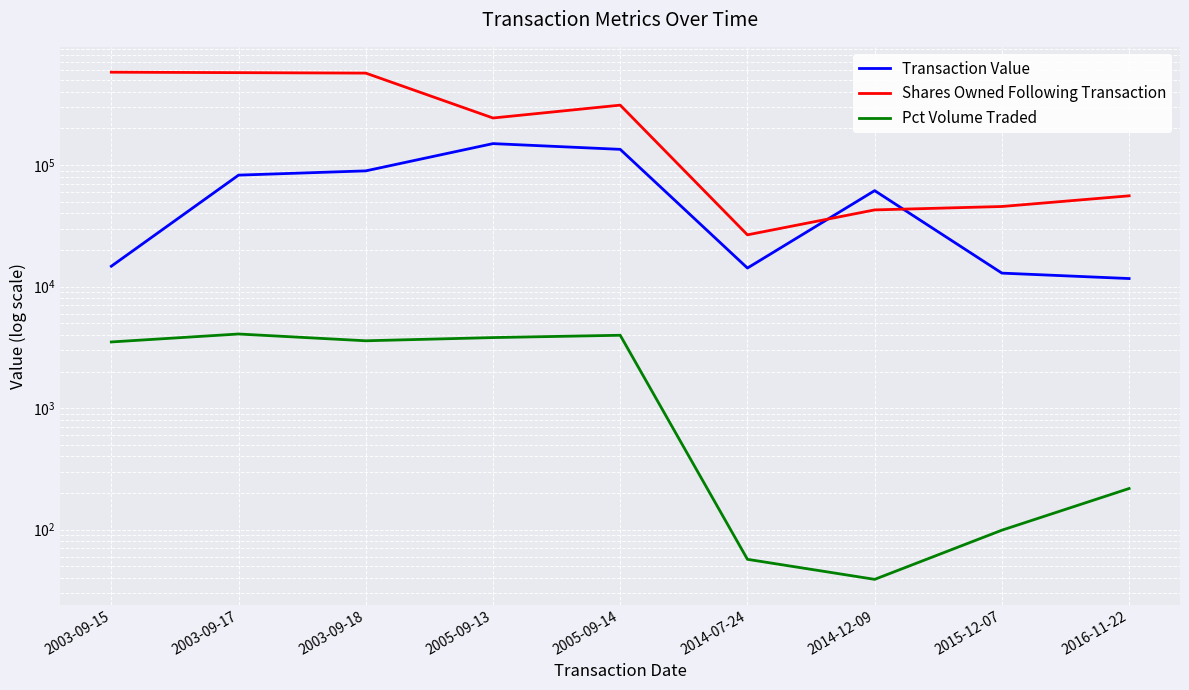

Where does the Pct Volume Traded series first go above 3502?

2003-09-17